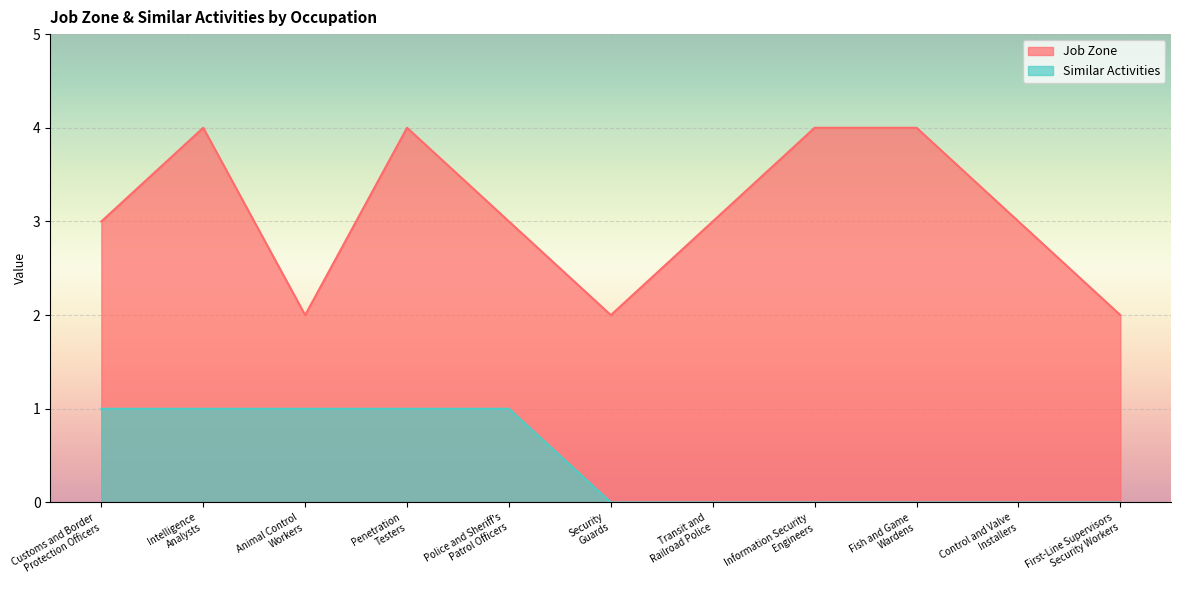

Rank the categories by Similar Activities value from lowest to highest.

Security
Guards, Transit and
Railroad Police, Information Security
Engineers, Fish and Game
Wardens, Control and Valve
Installers, First-Line Supervisors
Security Workers, Customs and Border
Protection Officers, Intelligence
Analysts, Animal Control
Workers, Penetration
Testers, Police and Sheriff's
Patrol Officers